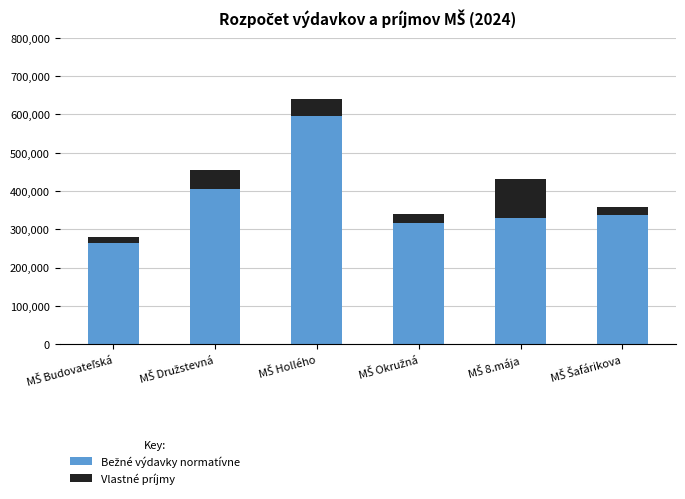

List the labels in order of Bežné výdavky normatívne value, largest first.

MŠ Hollého, MŠ Družstevná, MŠ Šafárikova, MŠ 8.mája, MŠ Okružná, MŠ Budovateľská